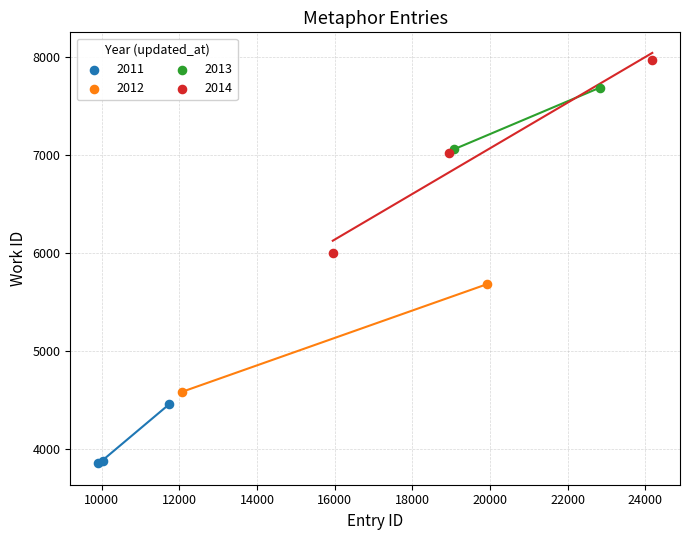

What are all the series names shown in the legend?

2011, 2012, 2013, 2014